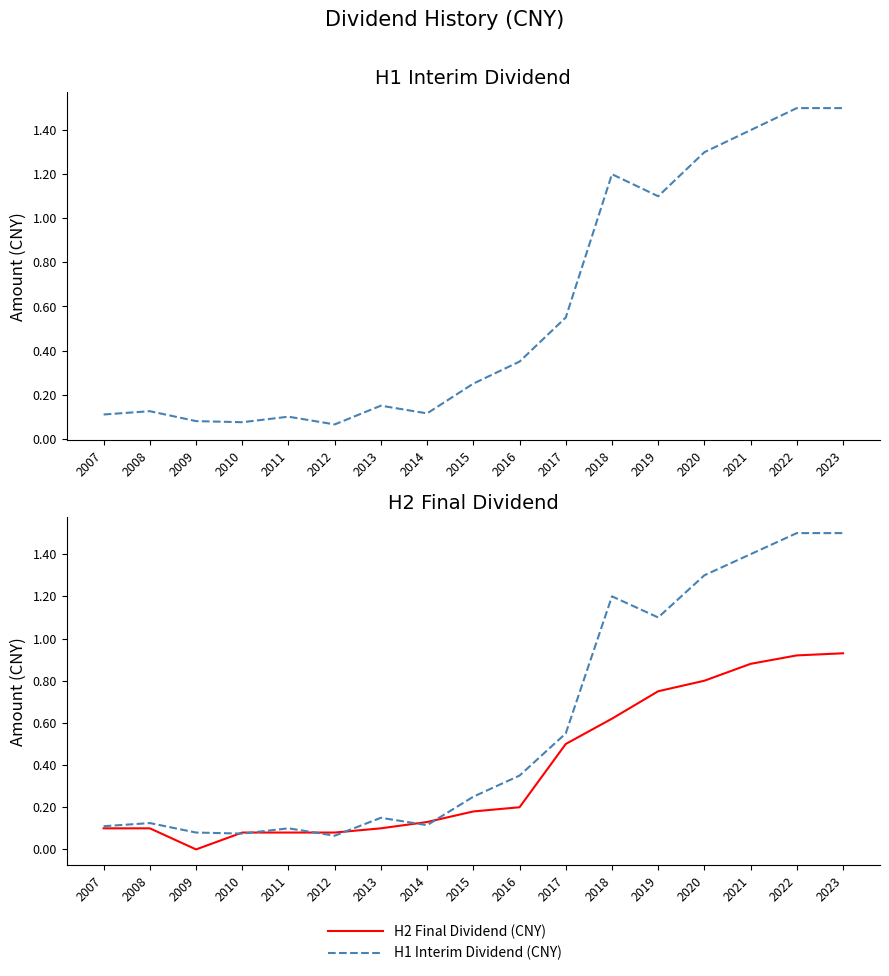

At which label does H1 Interim Dividend (CNY) reach its minimum?

2012